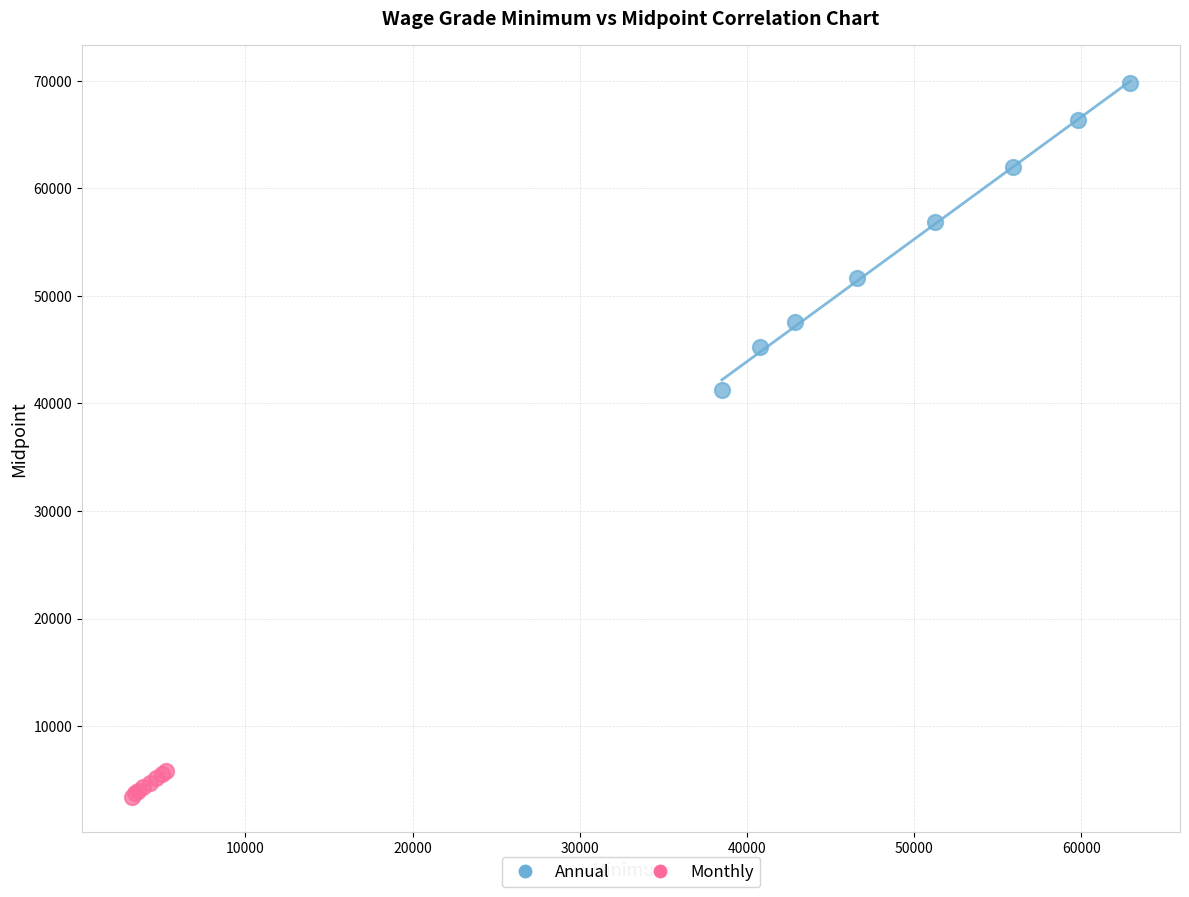

Which series contains the highest Y value?

Annual